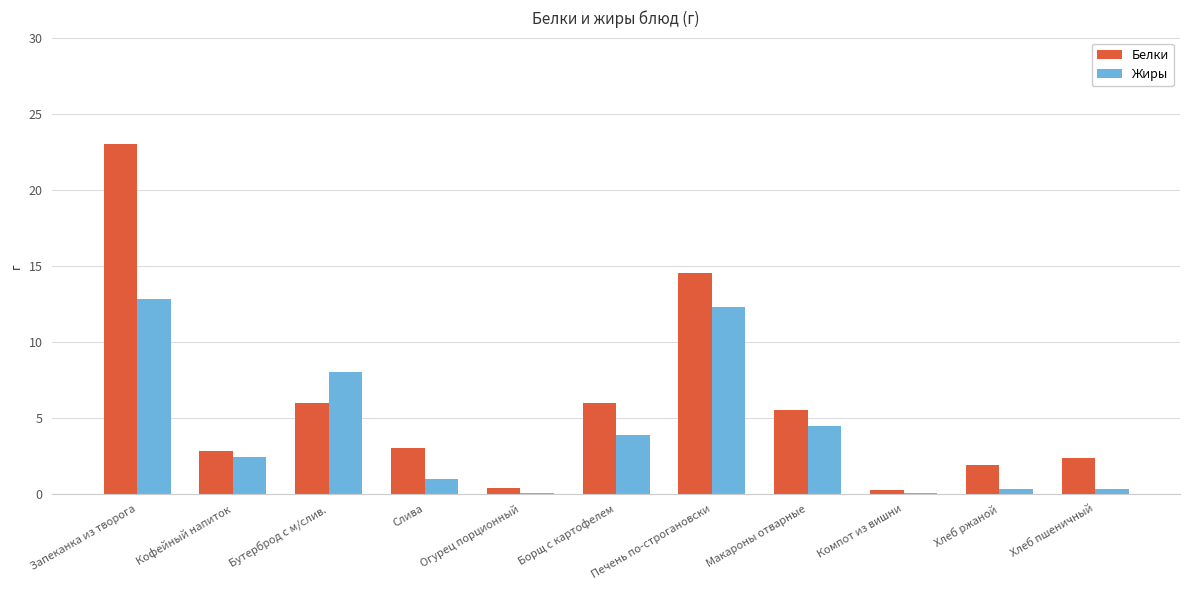

What is the average value of the Белки series?

6.0